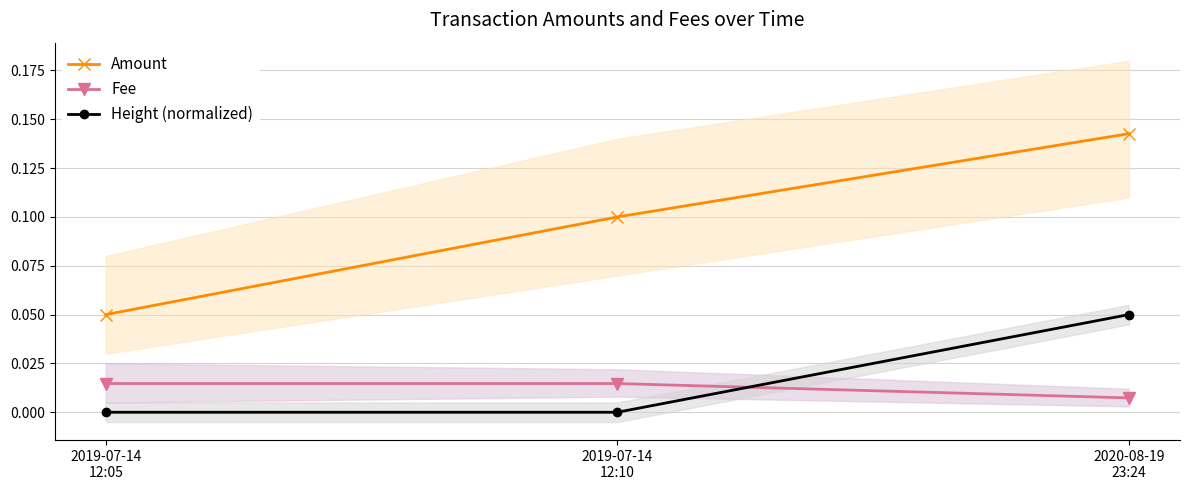

Between 2019-07-14
12:05 and 2020-08-19
23:24, which series saw the biggest shift?

Amount